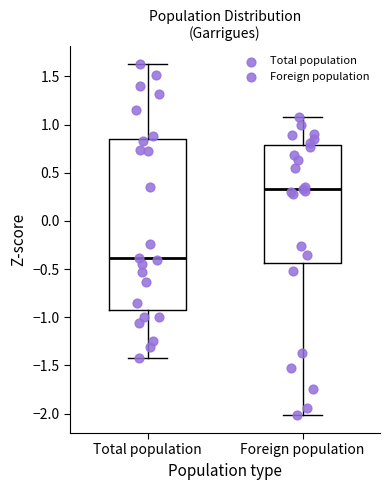

Comparing the boxes themselves (not the whiskers), which one is the tallest?

Total population